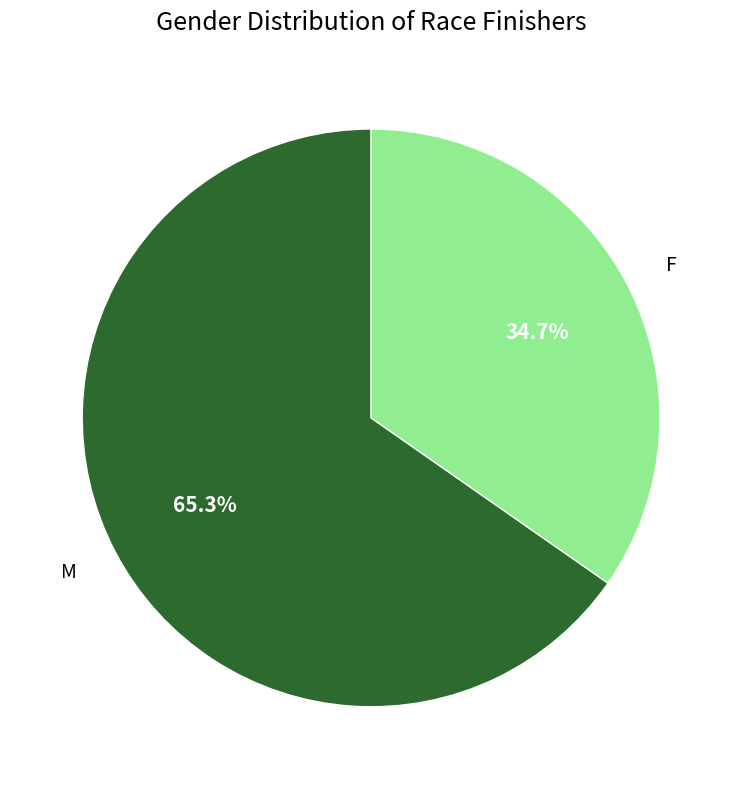

Which slice is the largest?

M